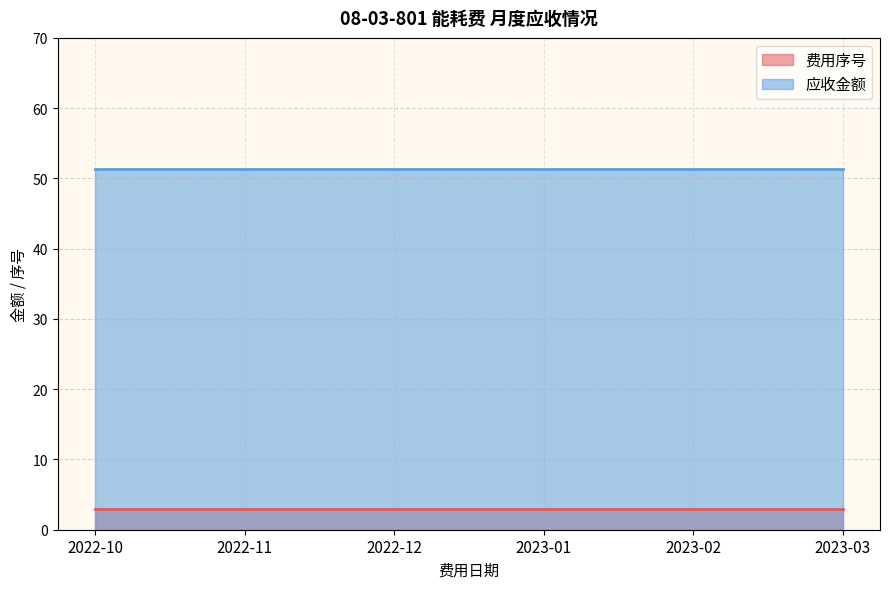

Reading left to right, list all the values displayed in this chart.

费用序号: 3.0	3.0	3.0	3.0	3.0	3.0
应收金额: 51.4	51.4	51.4	51.4	51.4	51.4